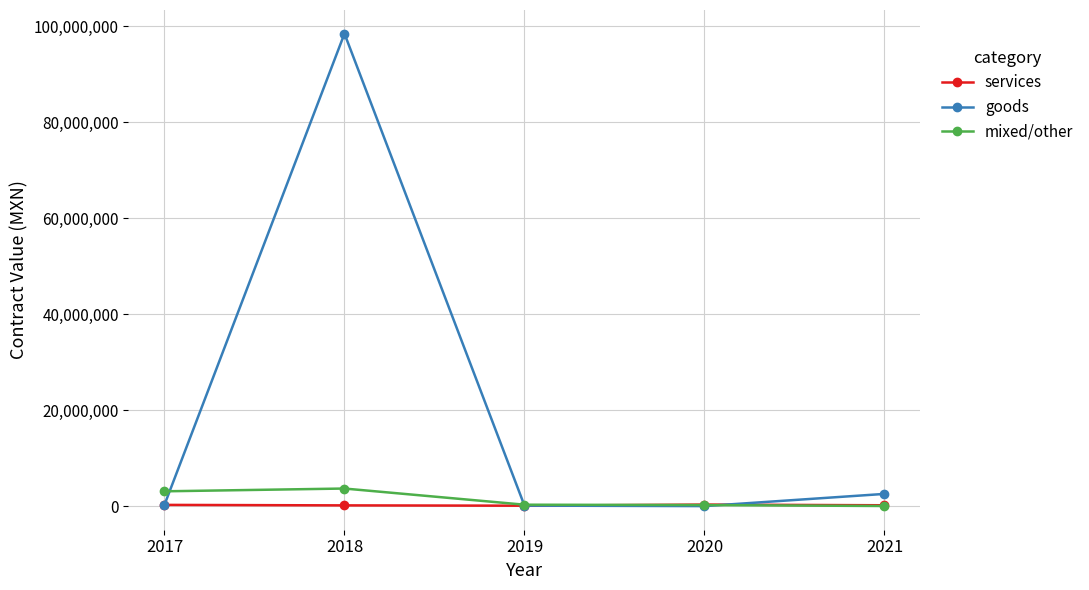

Which series has the largest total across all categories?

goods